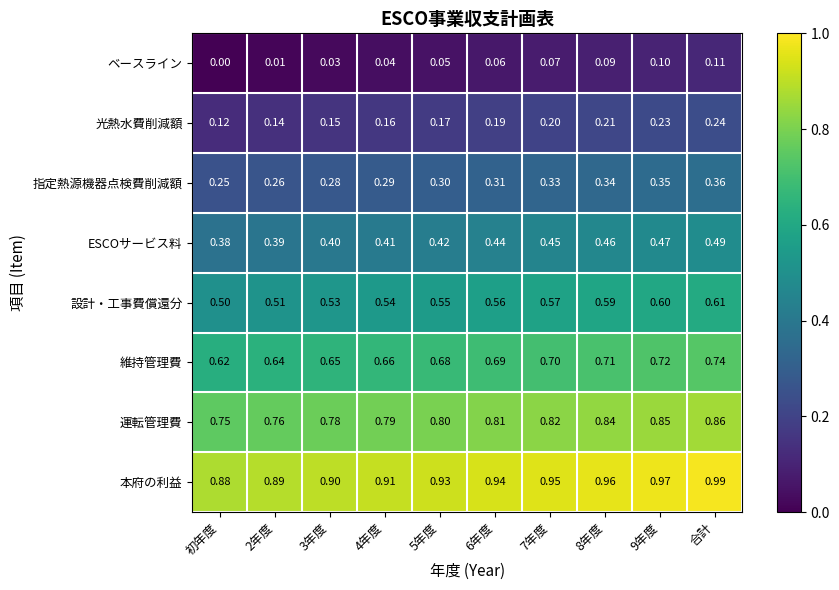

Which series has the largest total across all categories?

本府の利益